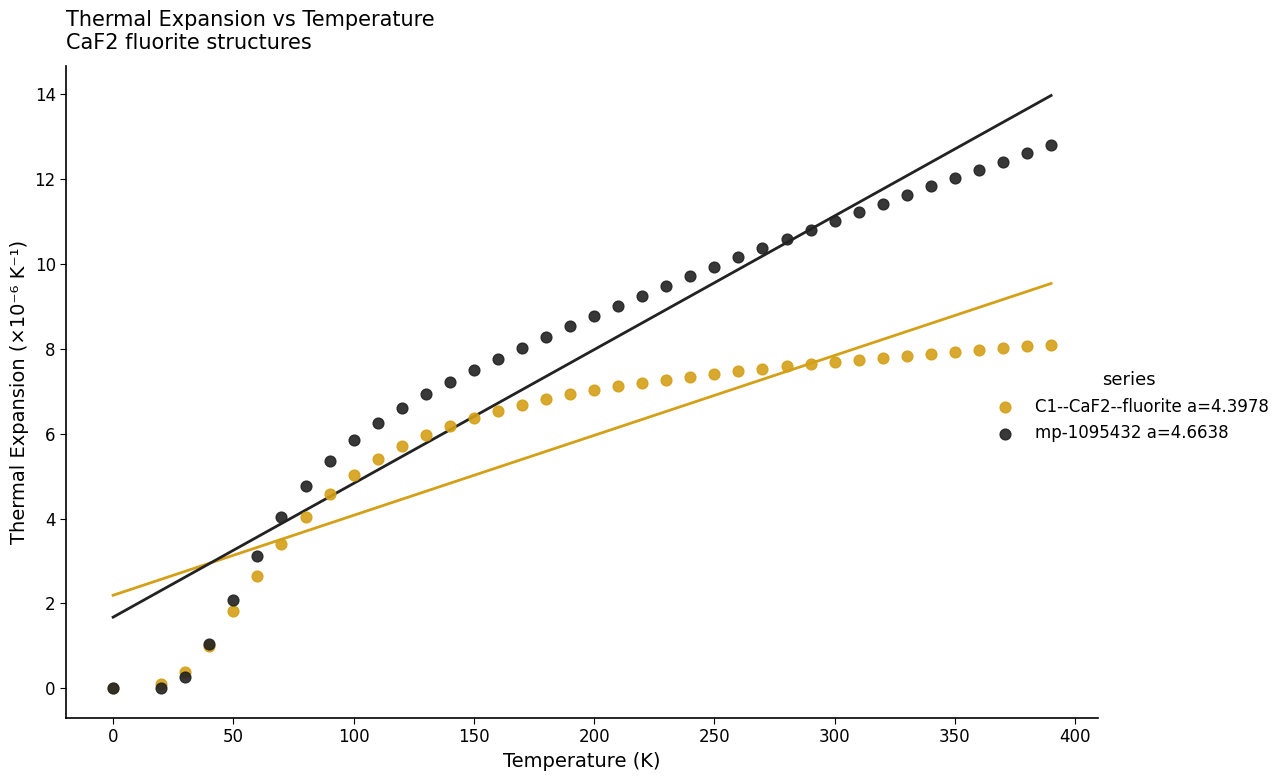

What are all the series names shown in the legend?

C1--CaF2--fluorite a=4.3978, mp-1095432 a=4.6638